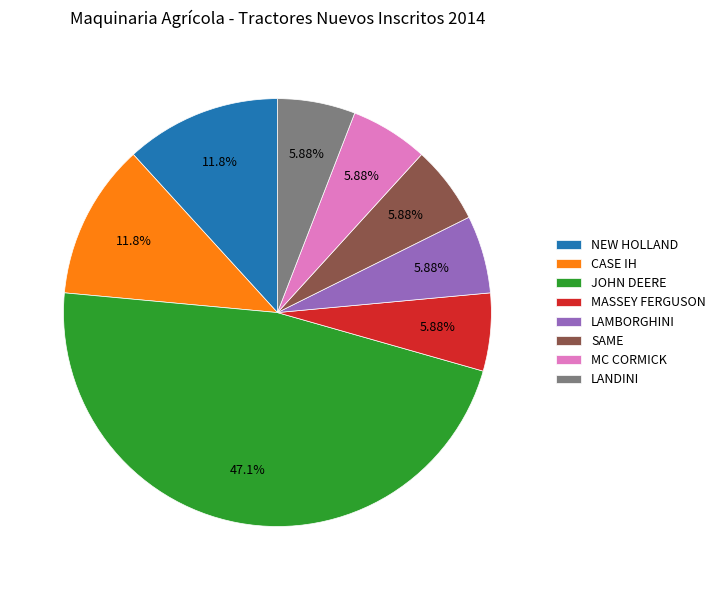

How many slices are in this pie chart?

8